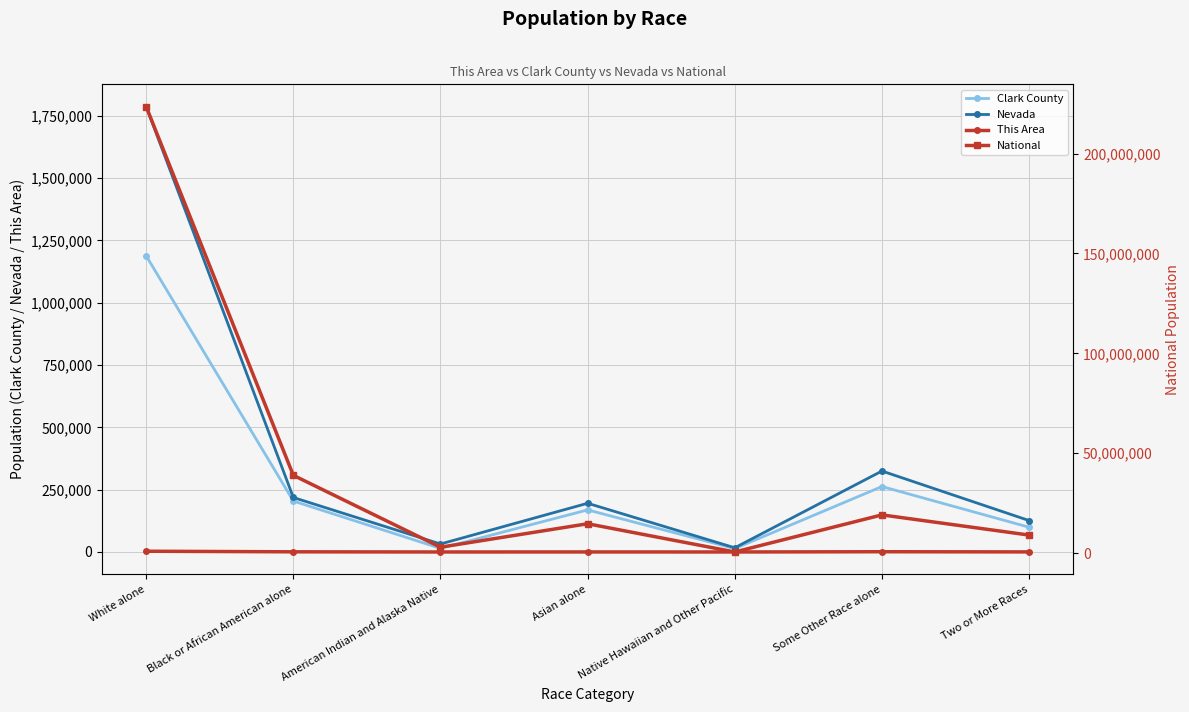

Which series changed the most between American Indian and Alaska Native and Some Other Race alone?

National